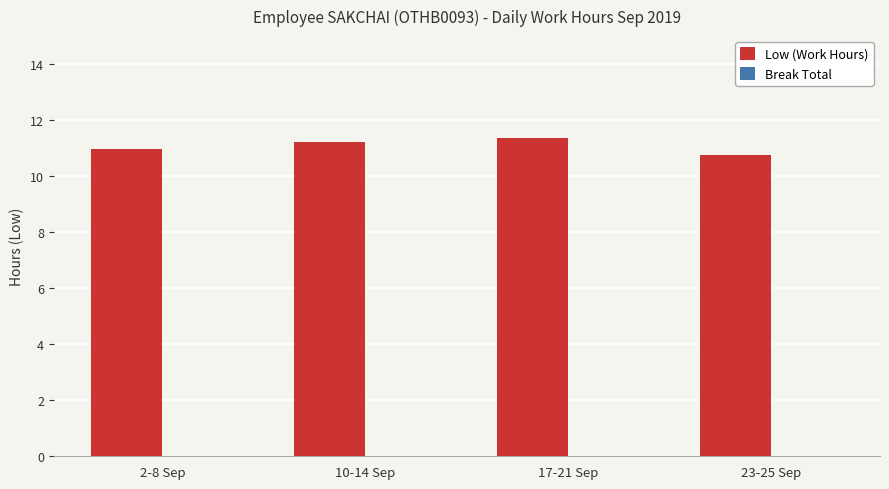

Which category has the lowest value across all series?

23-25 Sep